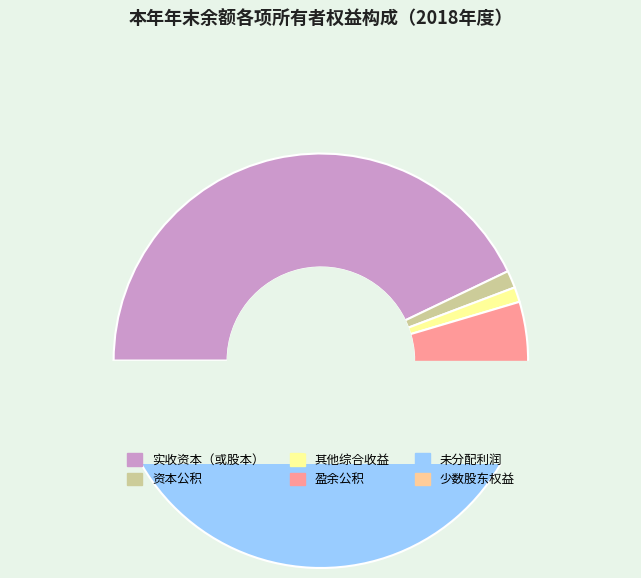

What is the change in value from 实收资本（或股本） to 盈余公积?

-504636031.1